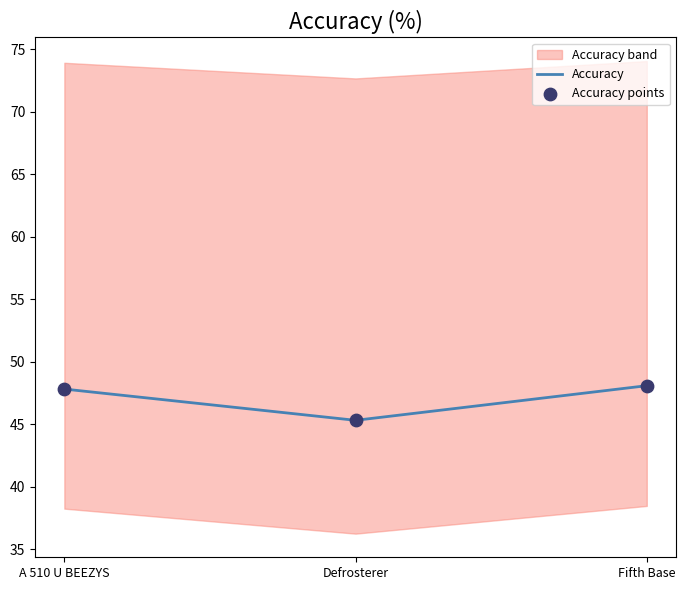

What is the total value across all series at Defrosterer?

90.6